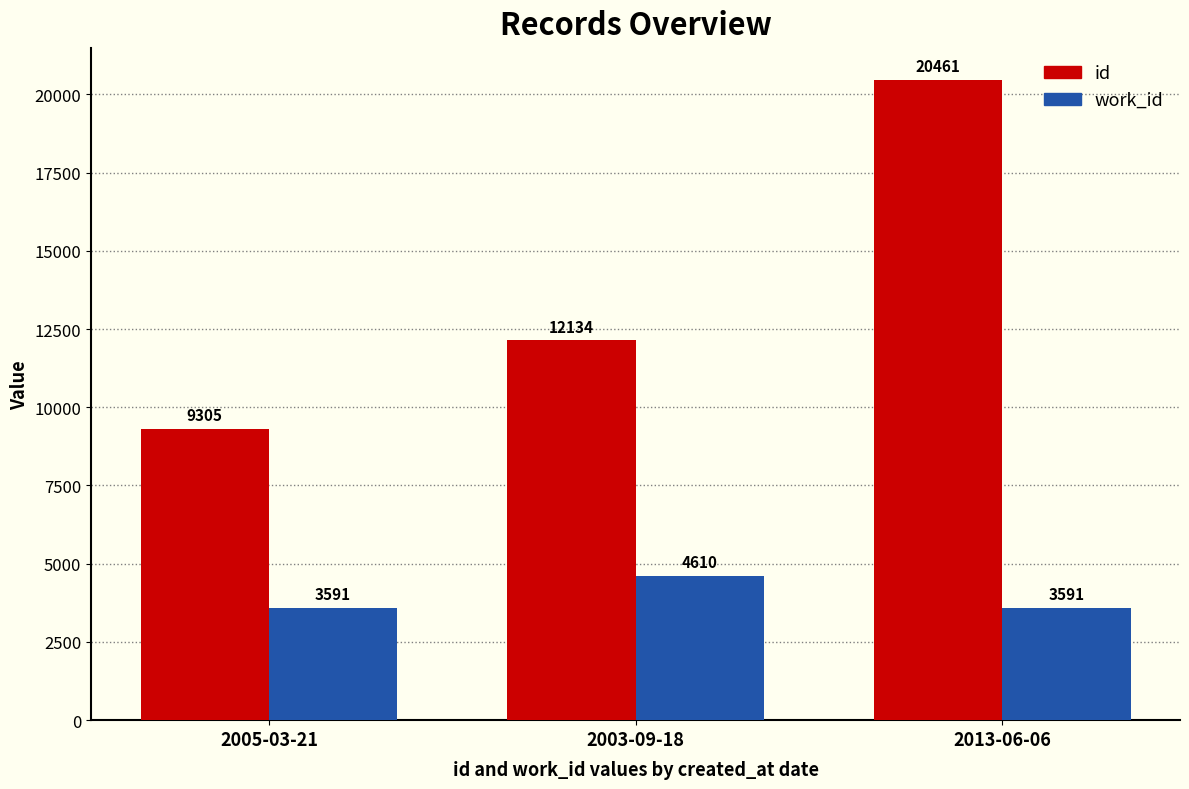

Reading left to right, transcribe all the data shown in this chart.

id: 2005-03-21=9305	2003-09-18=12134	2013-06-06=20461
work_id: 2005-03-21=3591	2003-09-18=4610	2013-06-06=3591